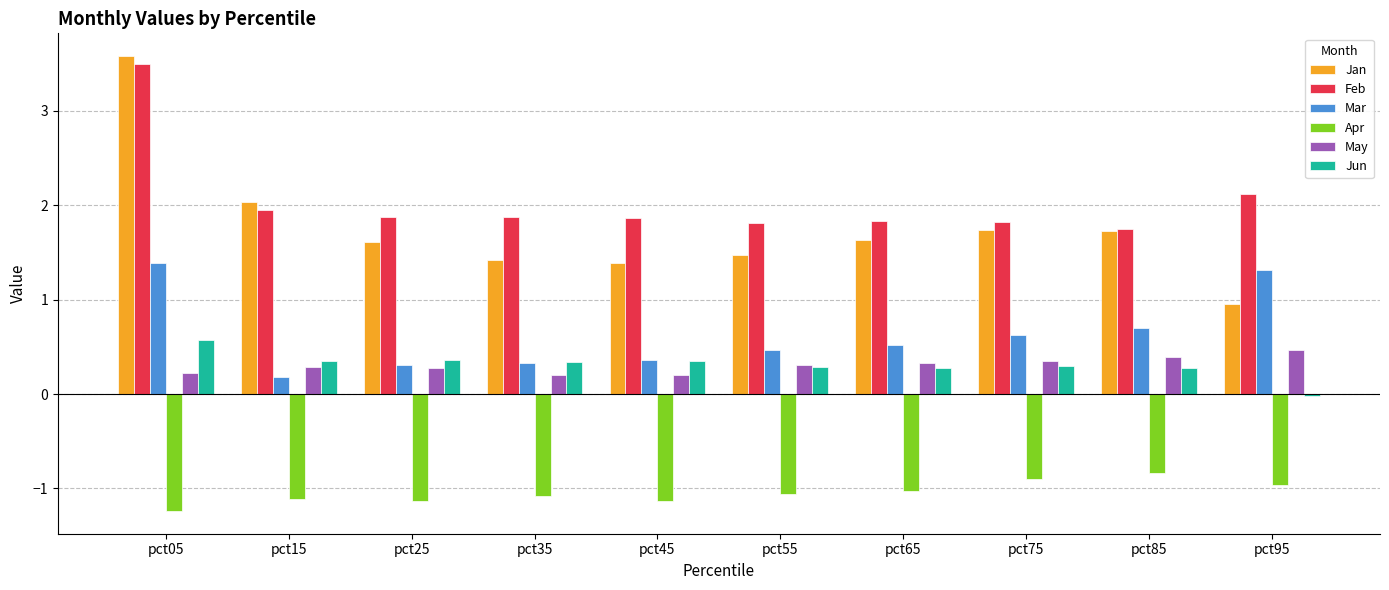

Which series has the largest range (max minus min)?

Jan